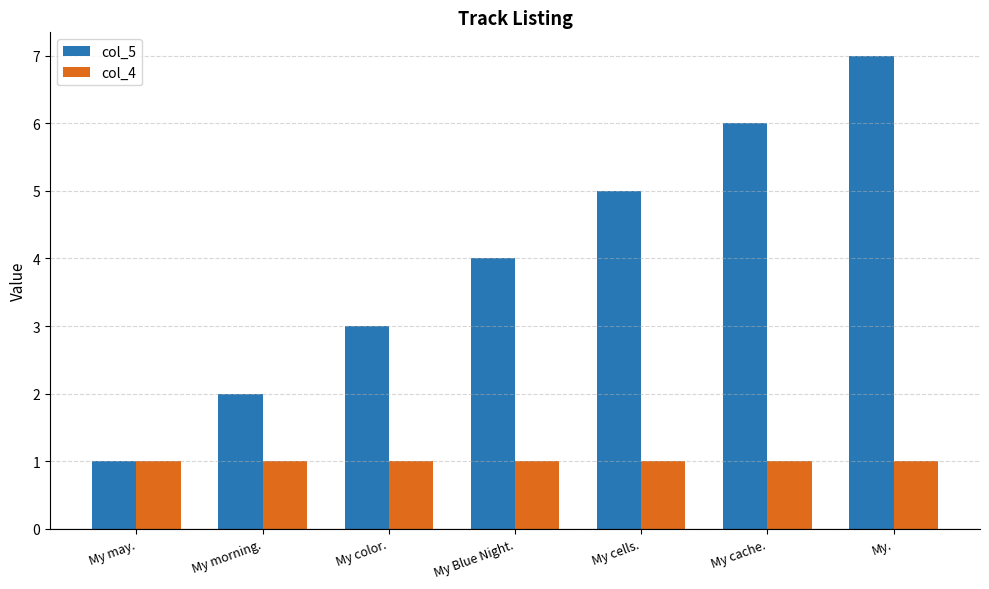

Between My Blue Night. and My cells., which series saw the biggest shift?

col_5